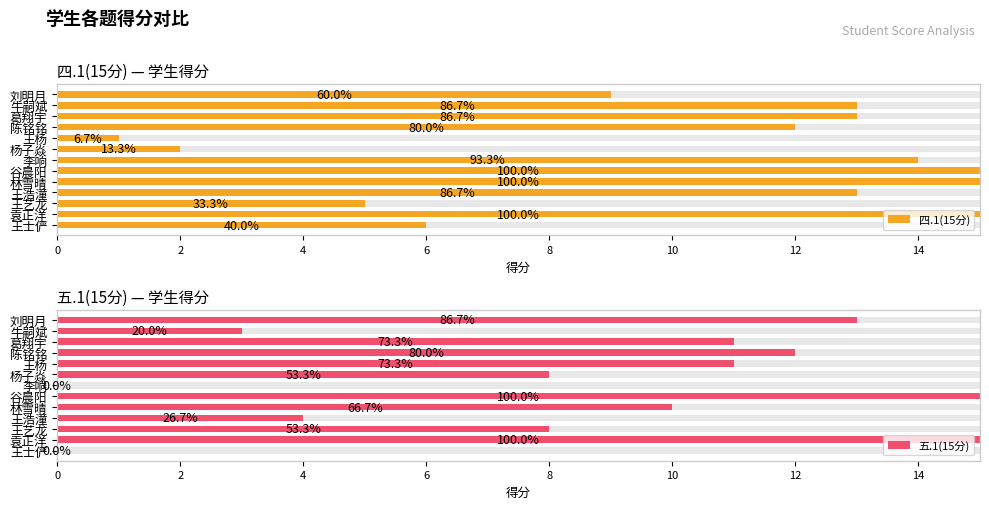

At 王杨, list the series in order from largest to smallest.

五.1(15分), 四.1(15分)